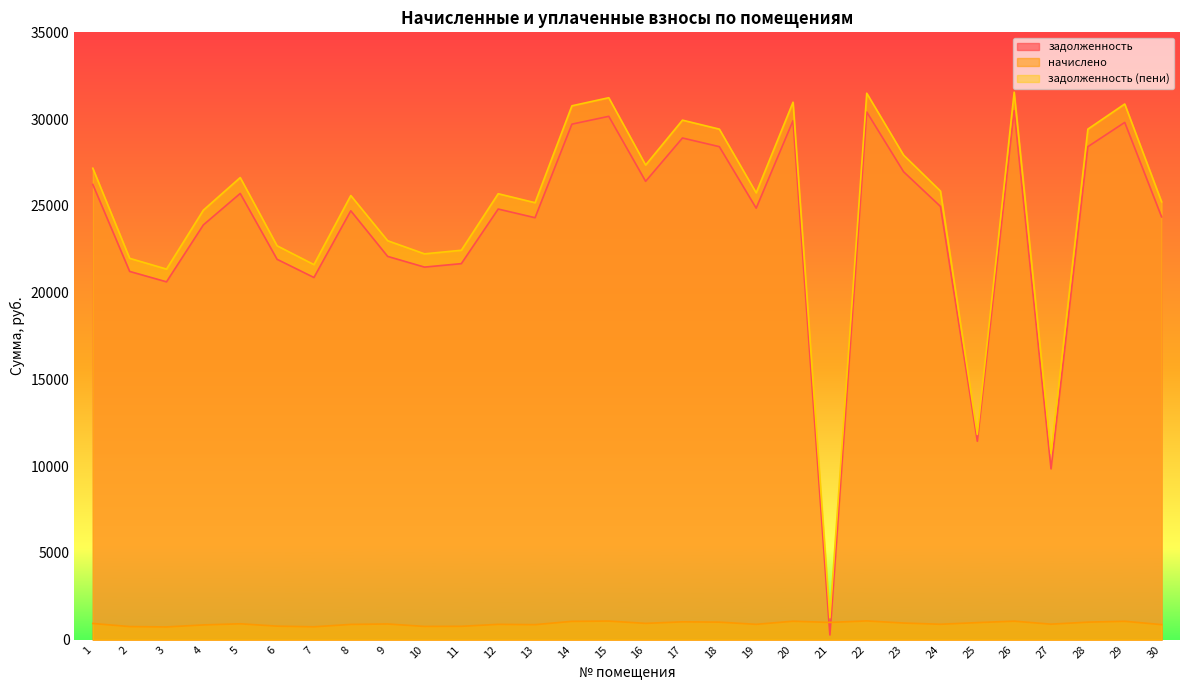

Is it true that задолженность (пени) equals 30869.8 at 29?

True